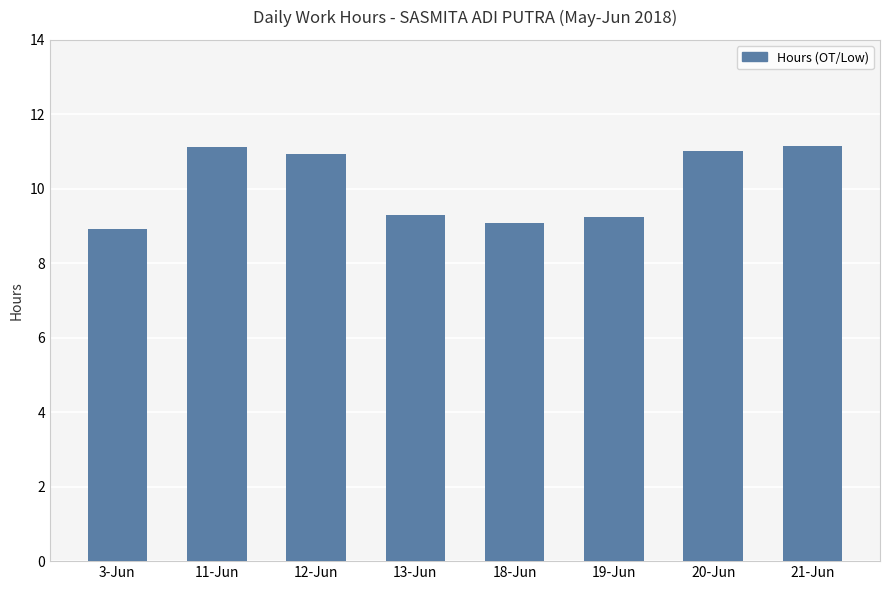

What is the ratio of the value at 3-Jun to the value at 18-Jun?

1.0